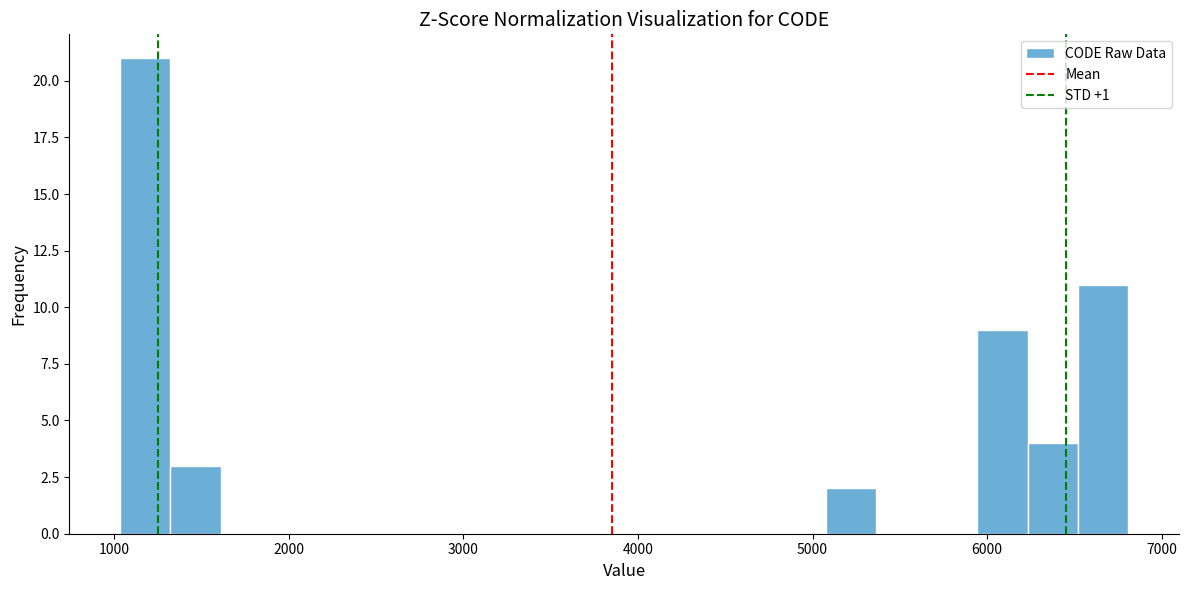

Around what value on the x-axis is the tallest bar? Give the approximate position of its centre, as read against the axis.

1200